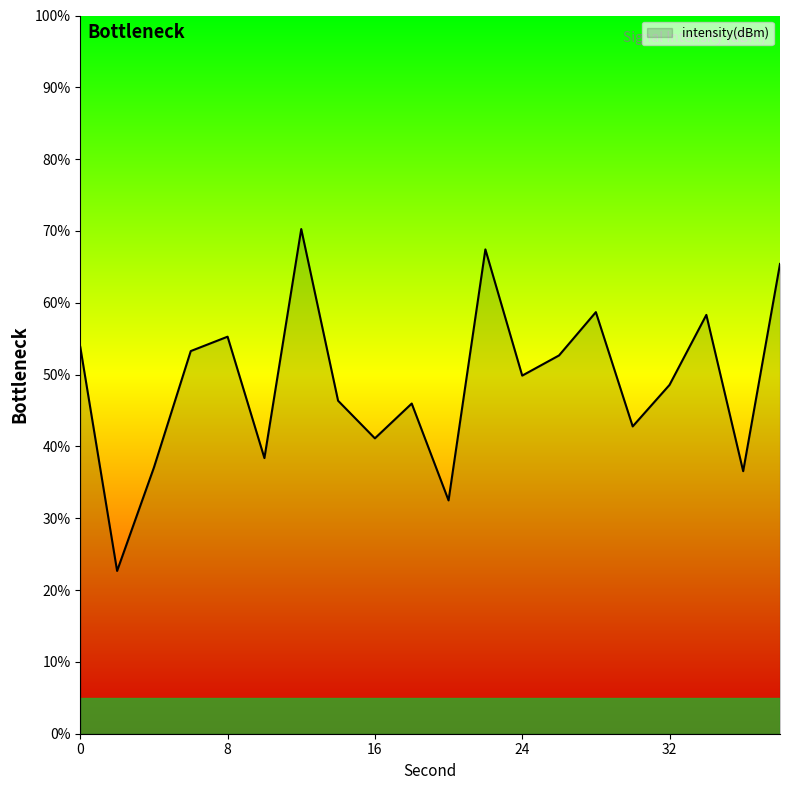

What is the difference between the maximum and second lowest values?

37.8